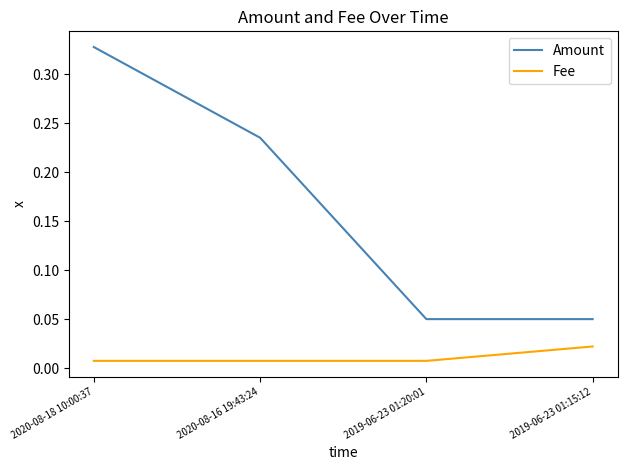

At how many categories does at least one series exceed 0?

4